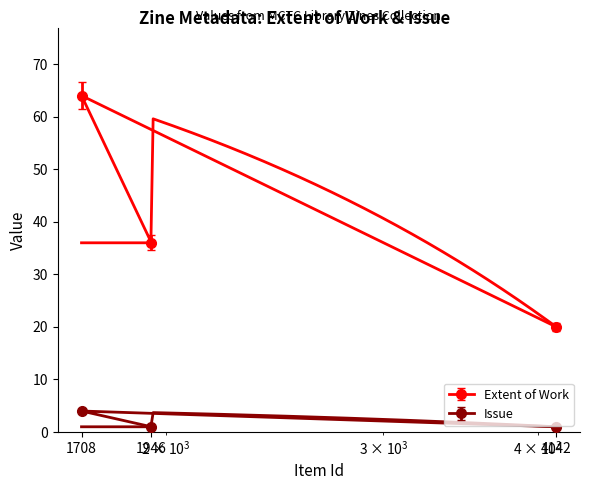

True or false: Issue has a value of 4.0 at 1708.

True